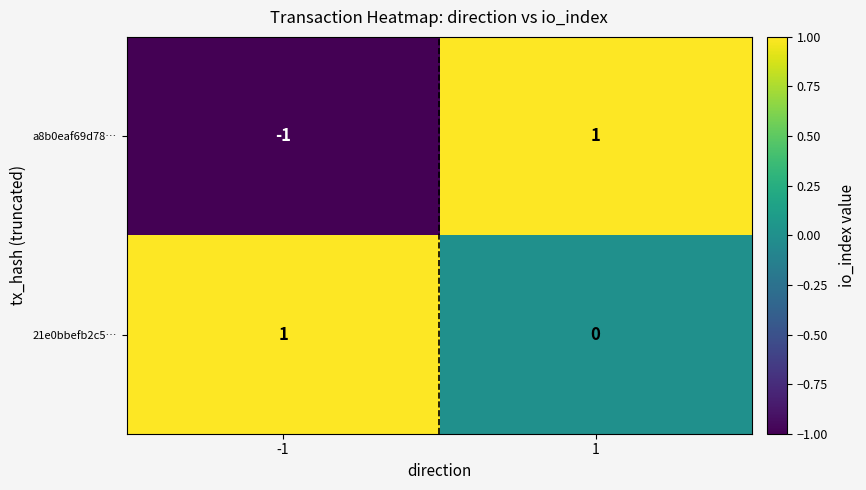

Which series has the largest total across all categories?

21e0bbefb2c5…